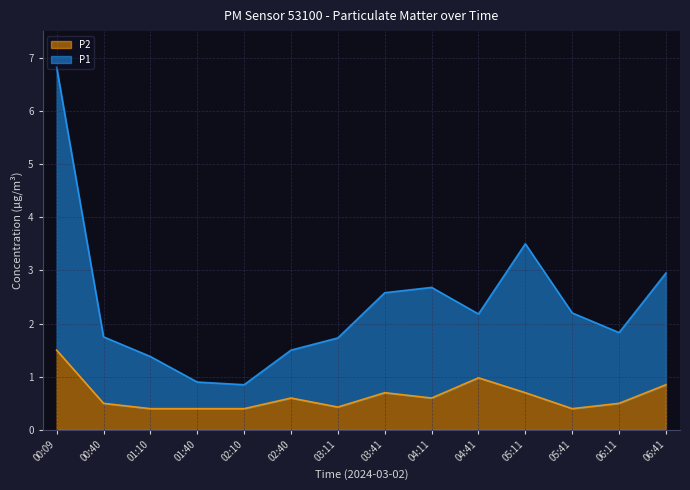

What are all the series names shown in the legend?

P2, P1